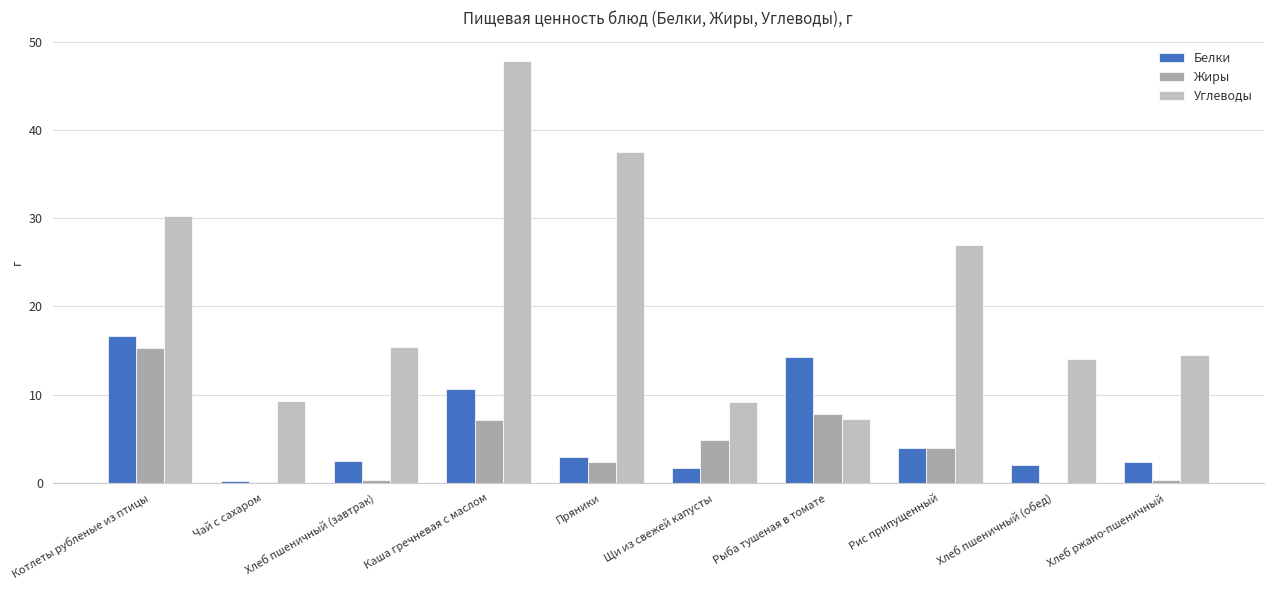

Reading right to left, what are all the values shown in this chart?

Белки: 2.4	2.0	4.0	14.3	1.7	3.0	10.6	2.5	0.2	16.6
Жиры: 0.3	0.0	4.0	7.8	4.9	2.4	7.2	0.3	0.1	15.3
Углеводы: 14.5	14.0	27.0	7.2	9.2	37.5	47.8	15.5	9.3	30.3